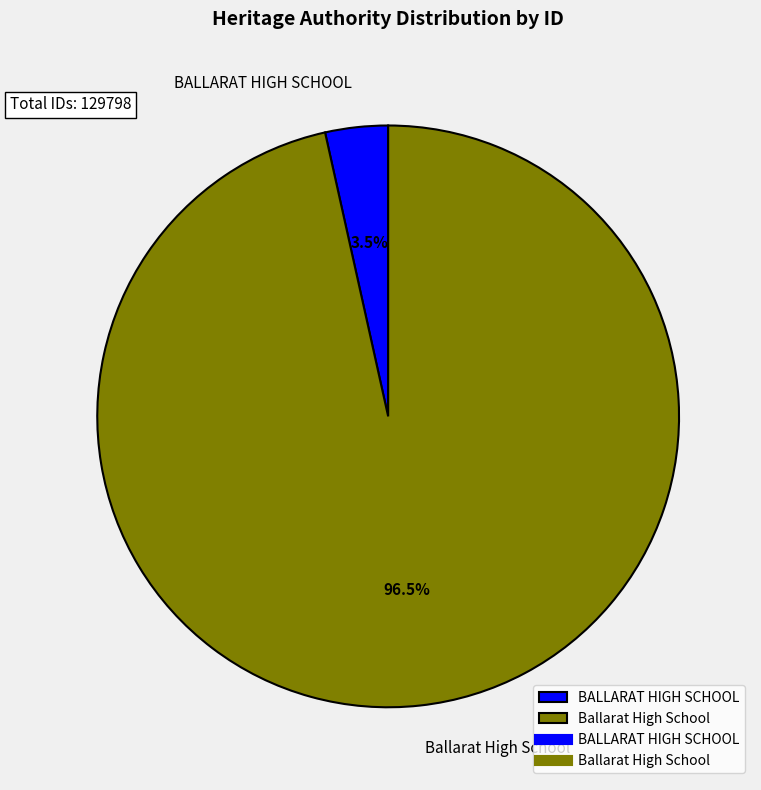

How many slices are in this pie chart?

2